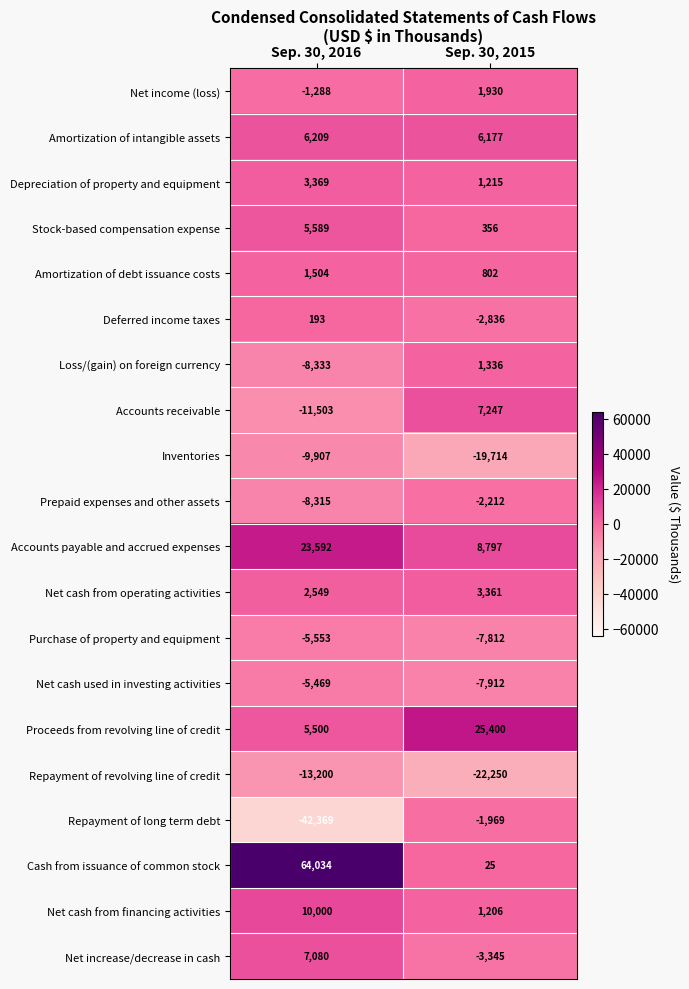

What is the smallest value displayed?

-42369